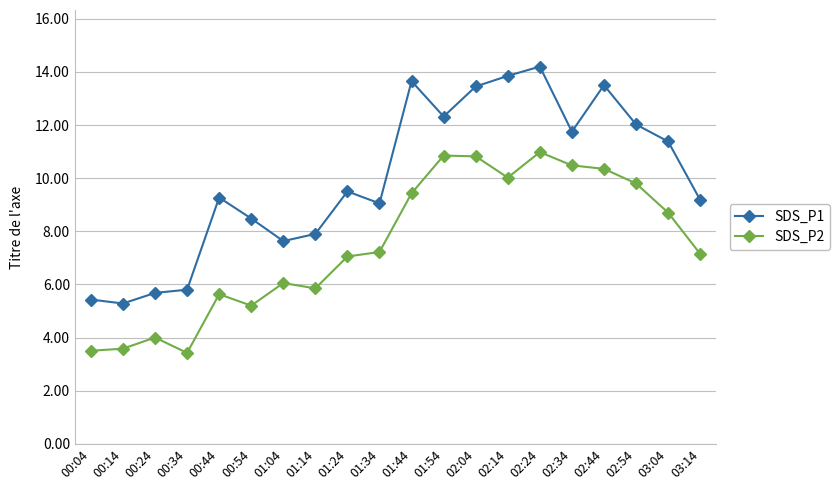

What is the maximum value shown in the chart?

14.2